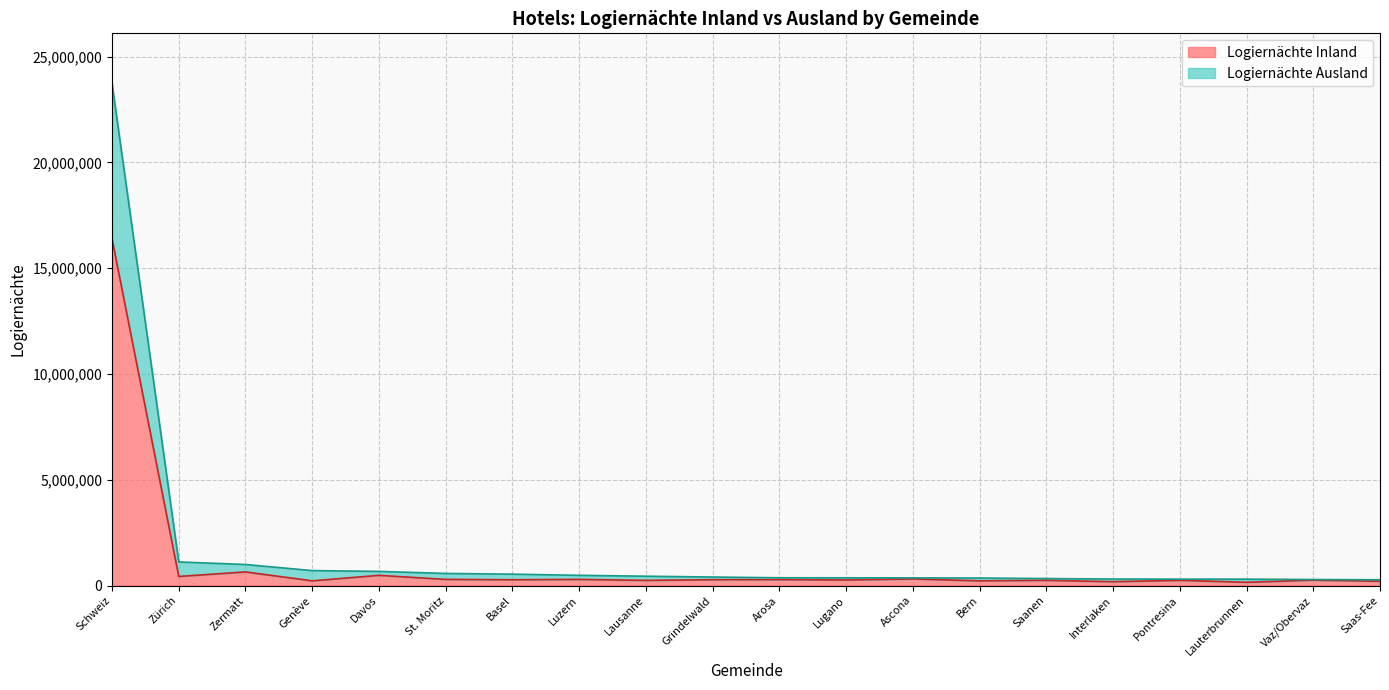

Between Lauterbrunnen and Zermatt, which is larger?

Zermatt